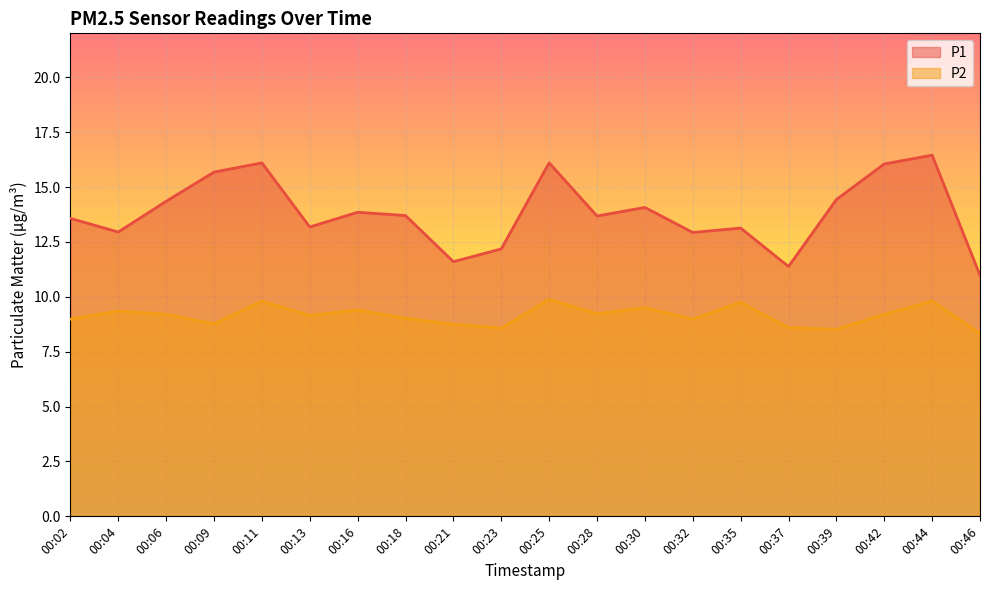

At which label does P1 first exceed 13?

00:02